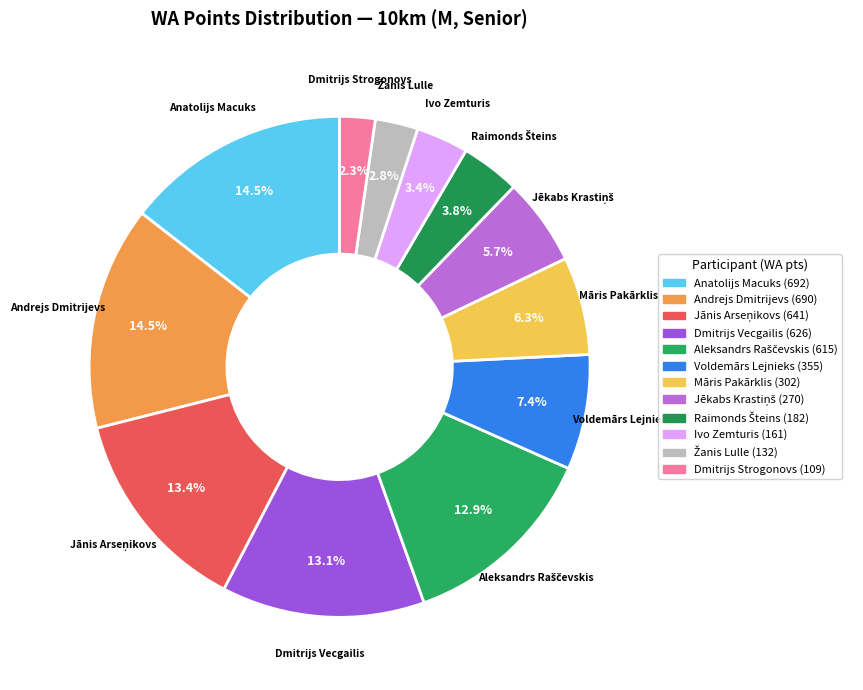

How much of the chart is everything except Māris Pakārklis?

93.7%